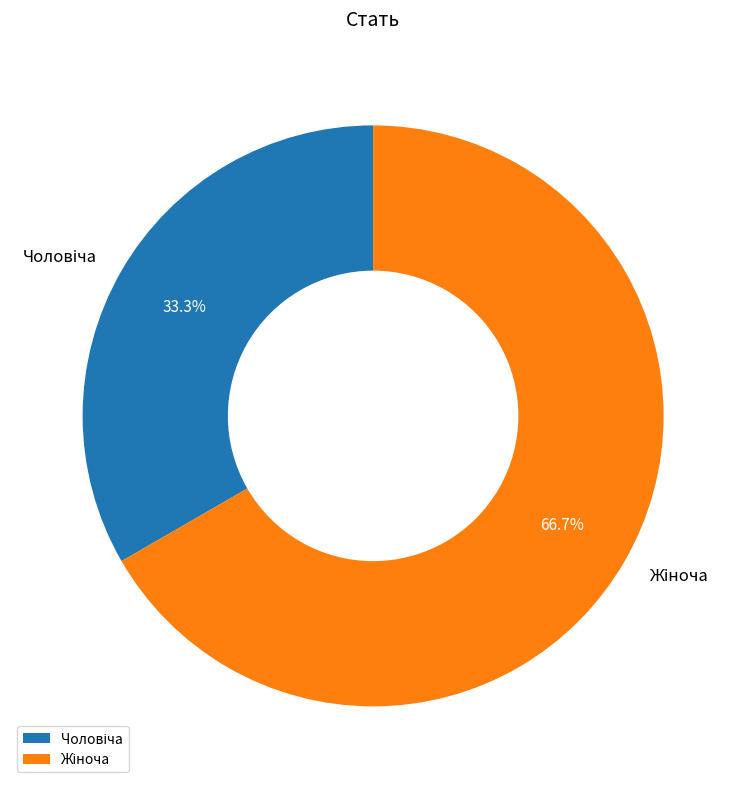

Is there a majority slice in this chart?

Yes